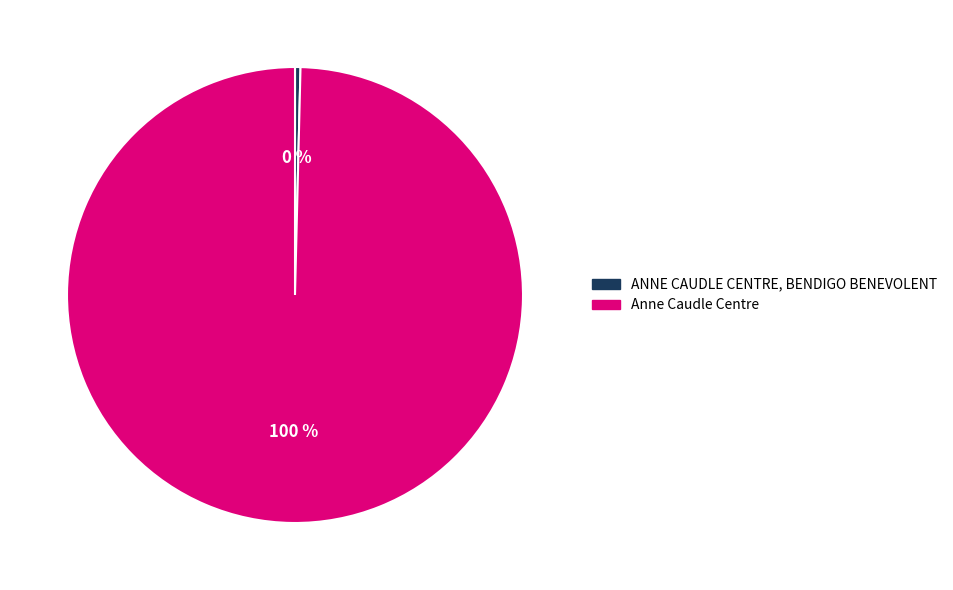

Is the sum of Anne Caudle Centre and ANNE CAUDLE CENTRE, BENDIGO BENEVOLENT greater than half?

Yes